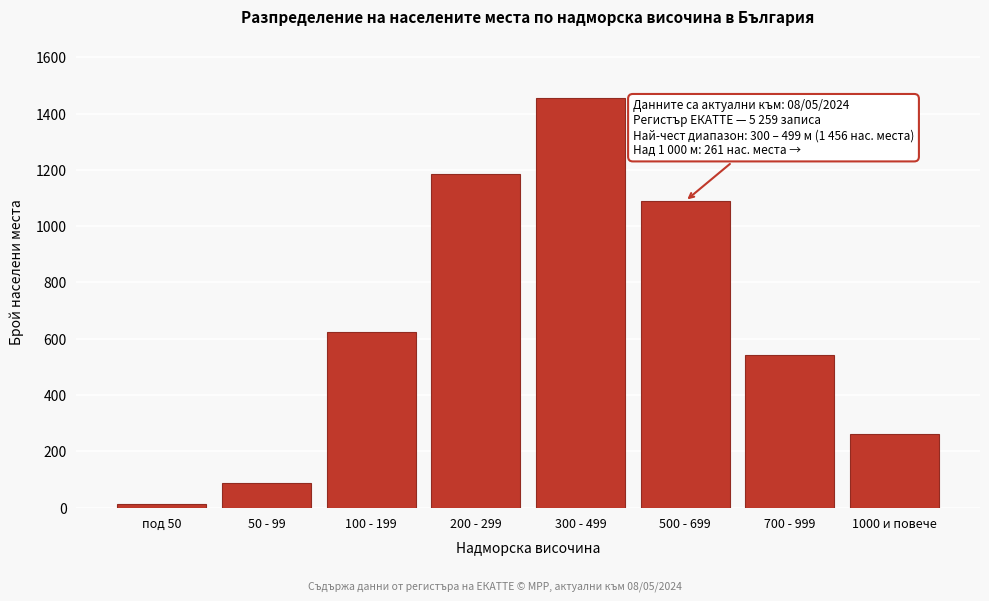

Reading left to right, extract all data points from this chart.

12	89	623	1187	1456	1089	542	261